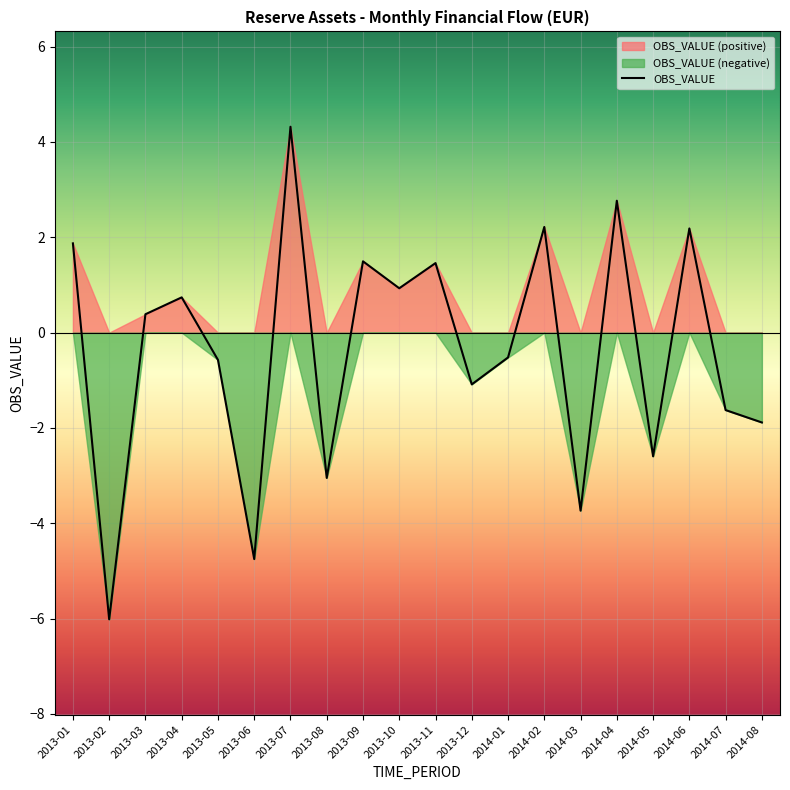

True or false: the data has more than 0 interior local peaks.

True